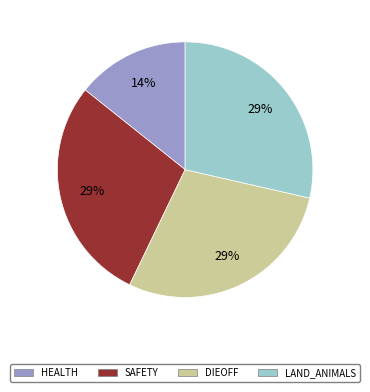

Combined, do DIEOFF and SAFETY account for over 50%?

Yes